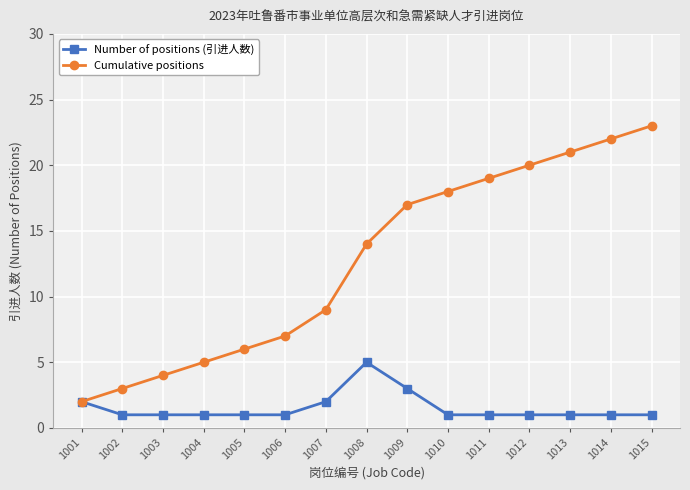

Is it true that Number of positions (引进人数) equals 1 at 1012?

True